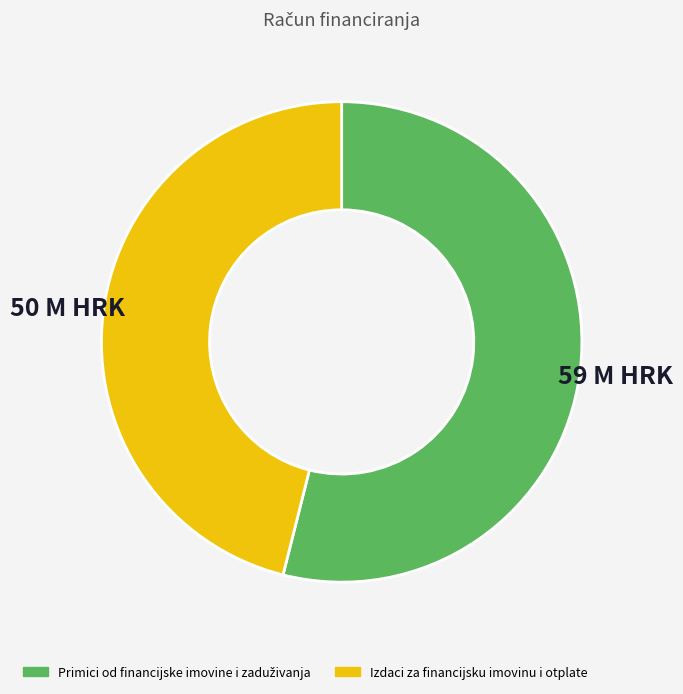

The Izdaci za financijsku imovinu i otplate slice represents 46% of the pie. True or false?

True